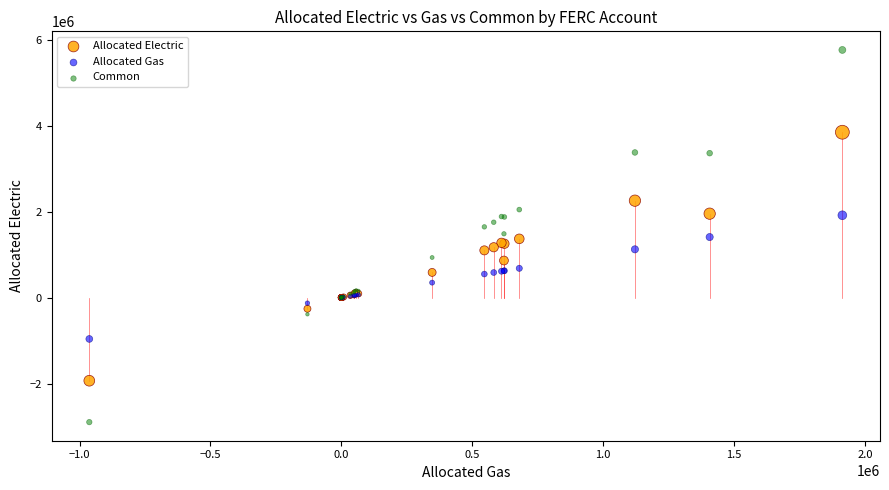

Which series reaches the minimum Y coordinate?

Common